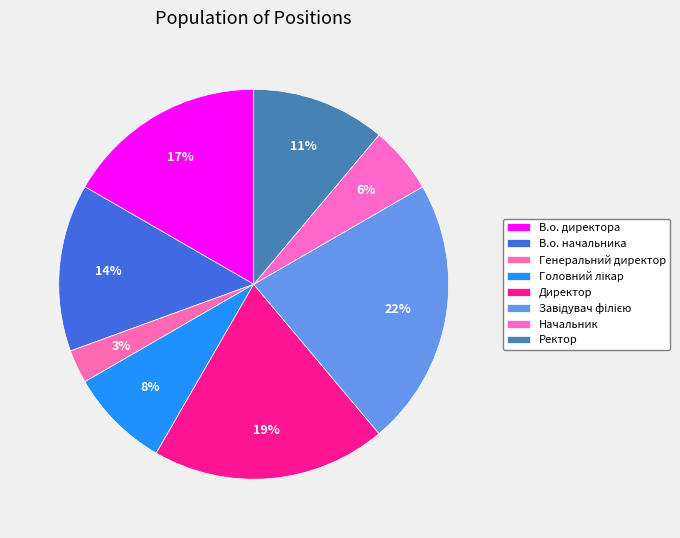

How much of the chart is everything except Начальник?

94.4%